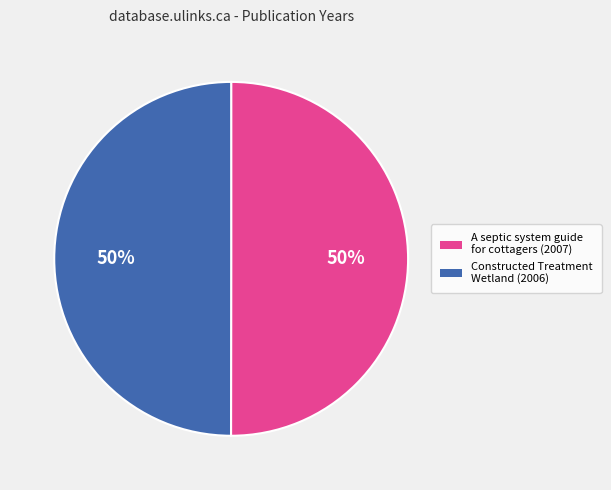

To the nearest percent, what is the combined percentage of Constructed Treatment Wetland (2006) and A septic system guide for cottagers (2007)?

100%